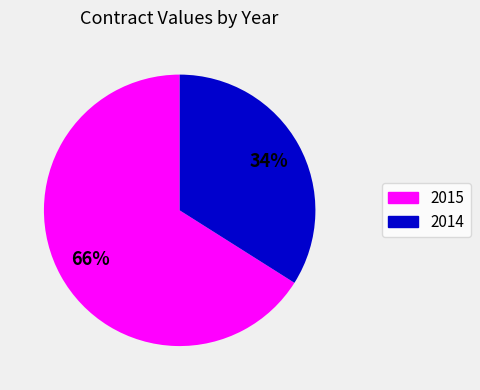

To the nearest percent, what is the difference between the largest and smallest slice percentages?

32%